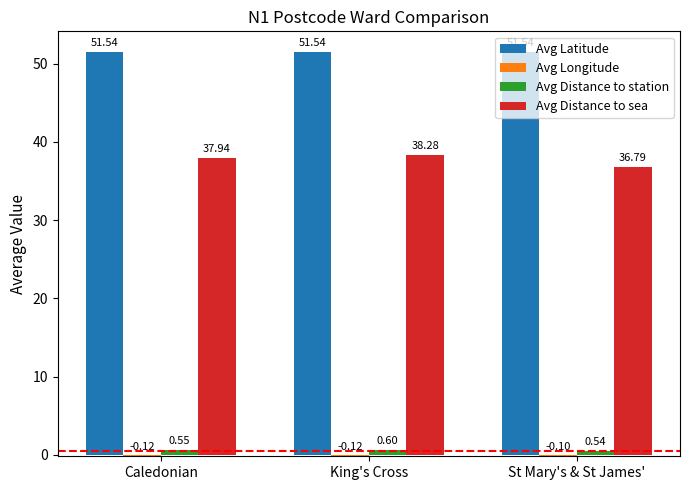

Which series has the largest total across all categories?

Avg Latitude